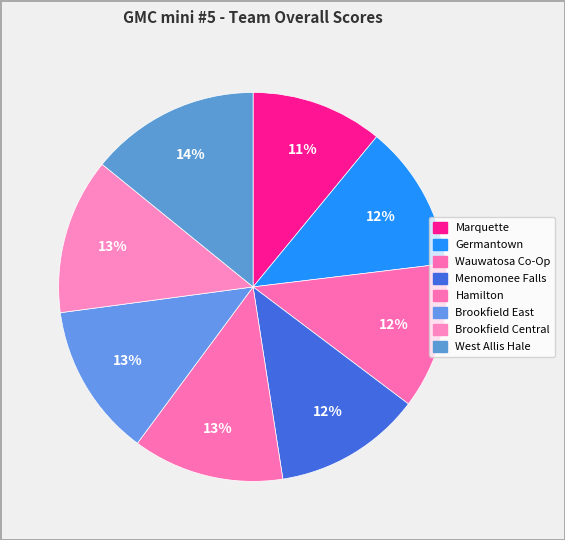

What percentage is the Germantown slice, to the nearest percent?

12%